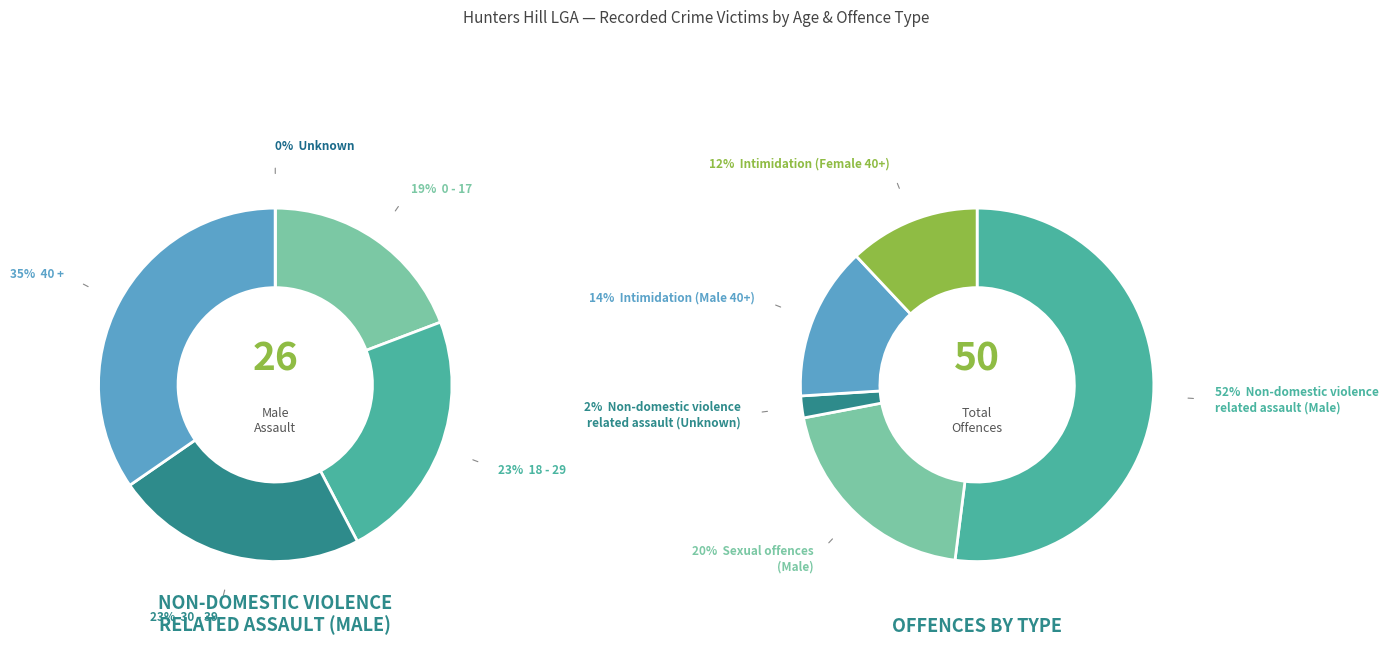

How much of the chart is everything except 18 - 29?

76.9%